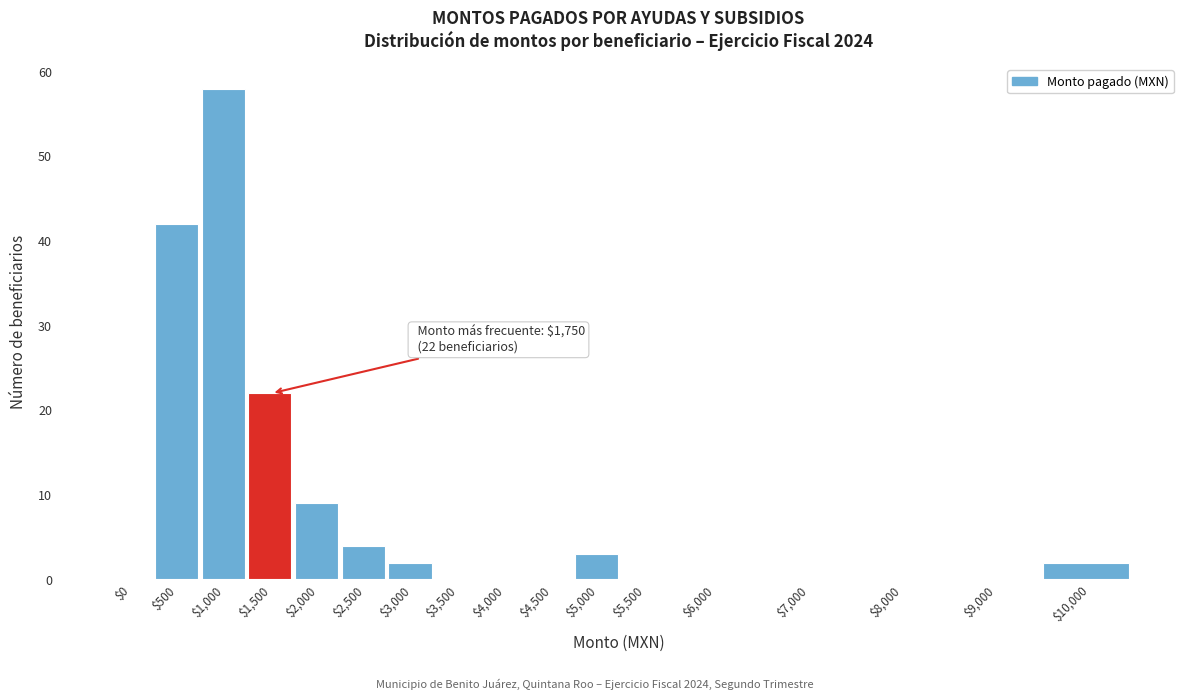

What is the maximum value shown in the chart?

58